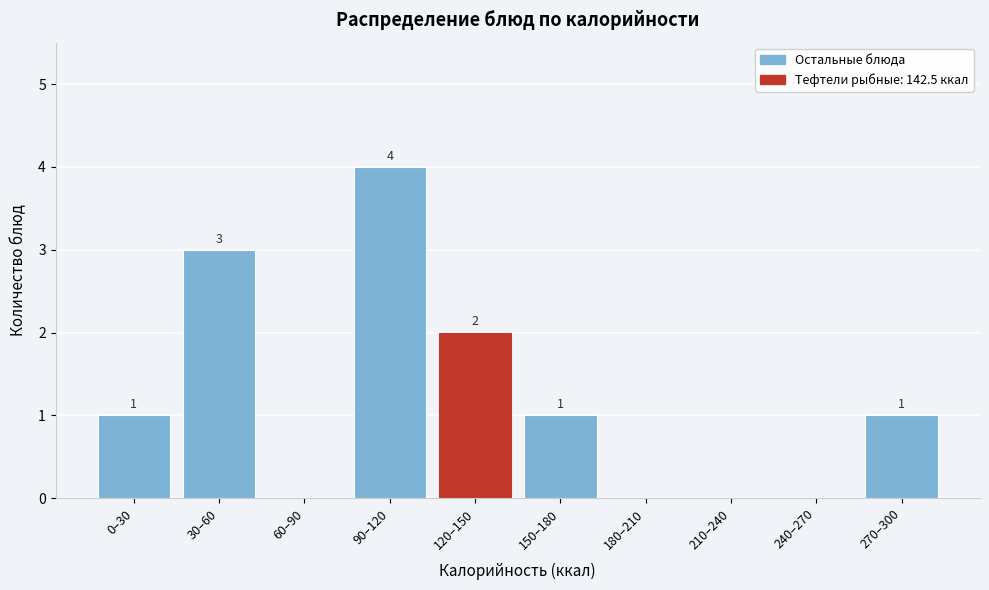

How many values are between 0 and 2?

8